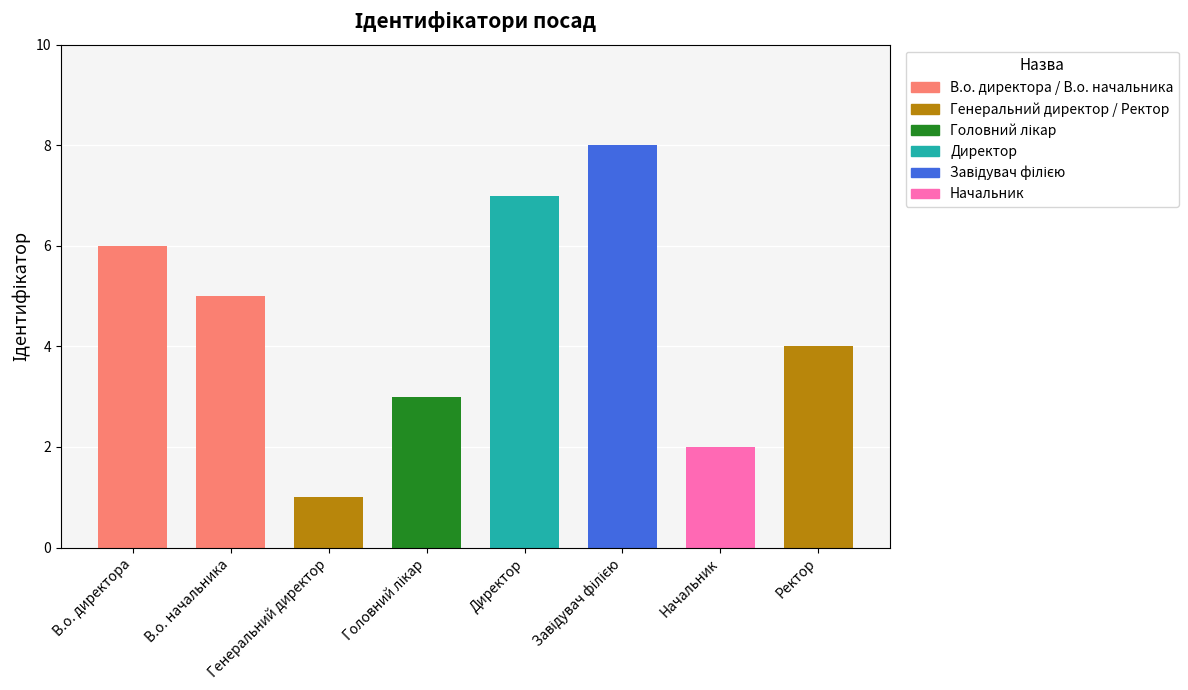

At which category does the chart reach its minimum across all series?

Генеральний директор